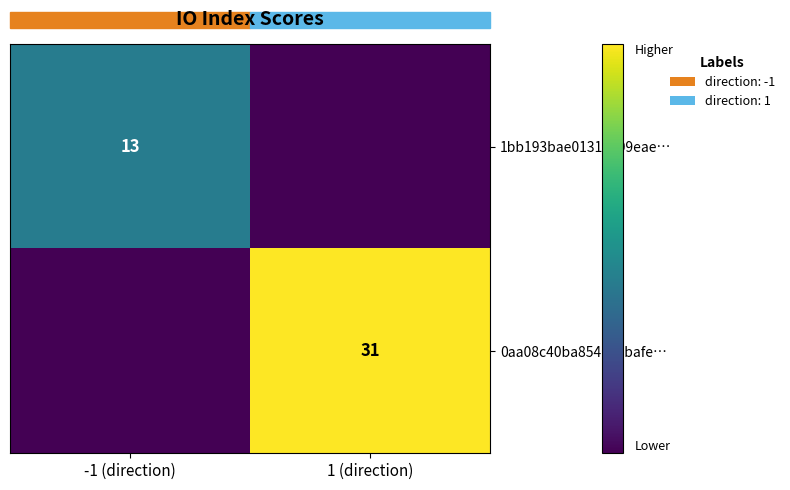

The value of 1bb193bae01317e09eae… at -1 (direction) is 13. True or false?

True